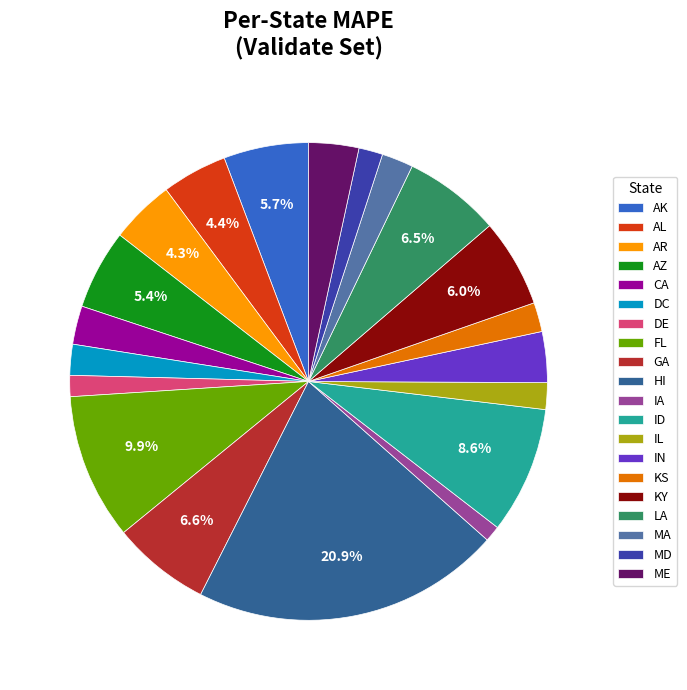

Is it true that ID is 2% of the pie?

False